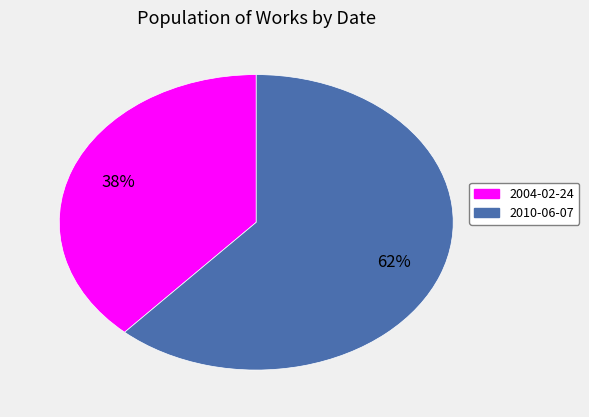

Which category has the biggest portion of the pie?

2010-06-07